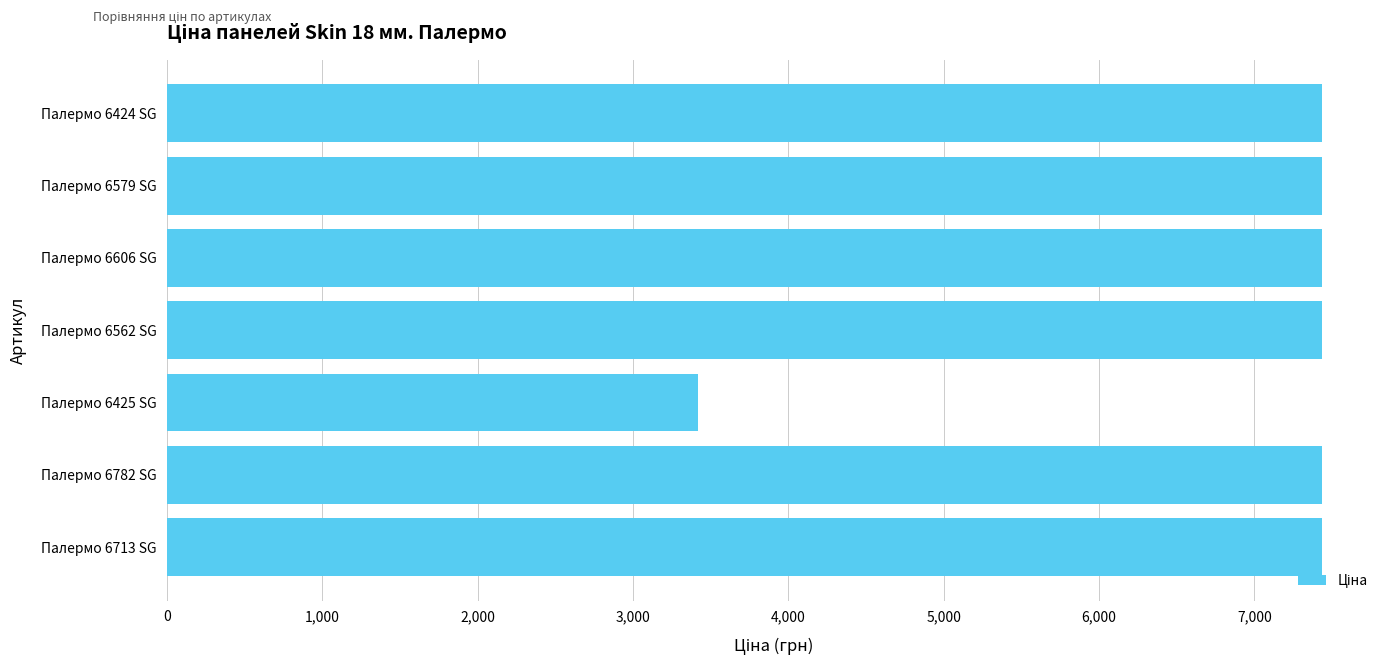

Does the chart contain stacked bars?

No